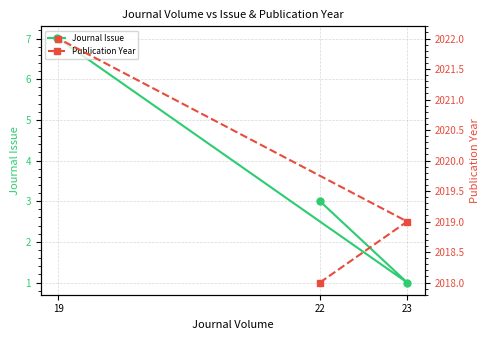

What is the difference between the maximum and second lowest values in the Publication Year series?

3